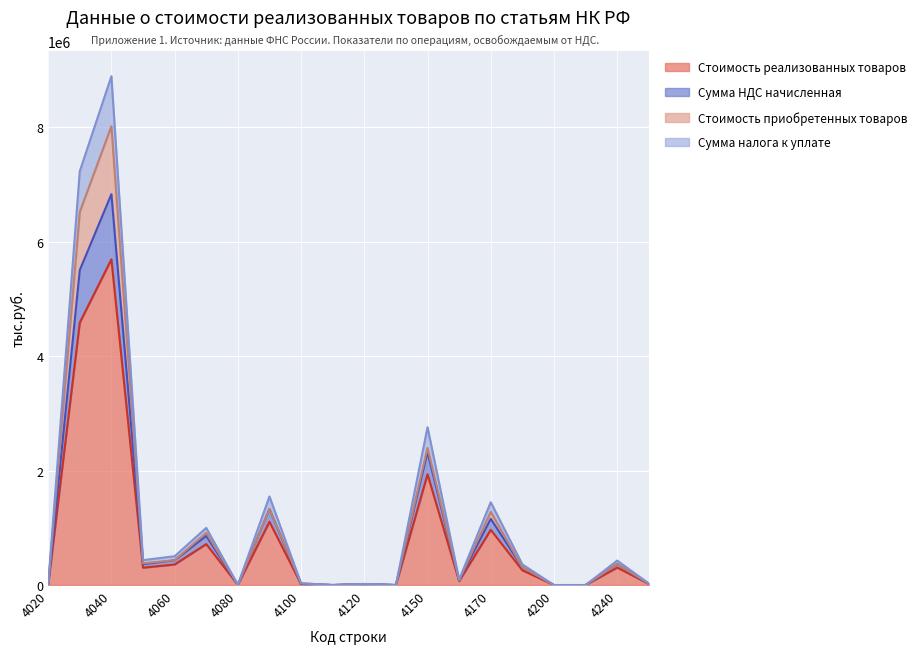

What are all the series names shown in the legend?

Стоимость реализованных товаров, Сумма НДС начисленная, Стоимость приобретенных товаров, Сумма налога к уплате